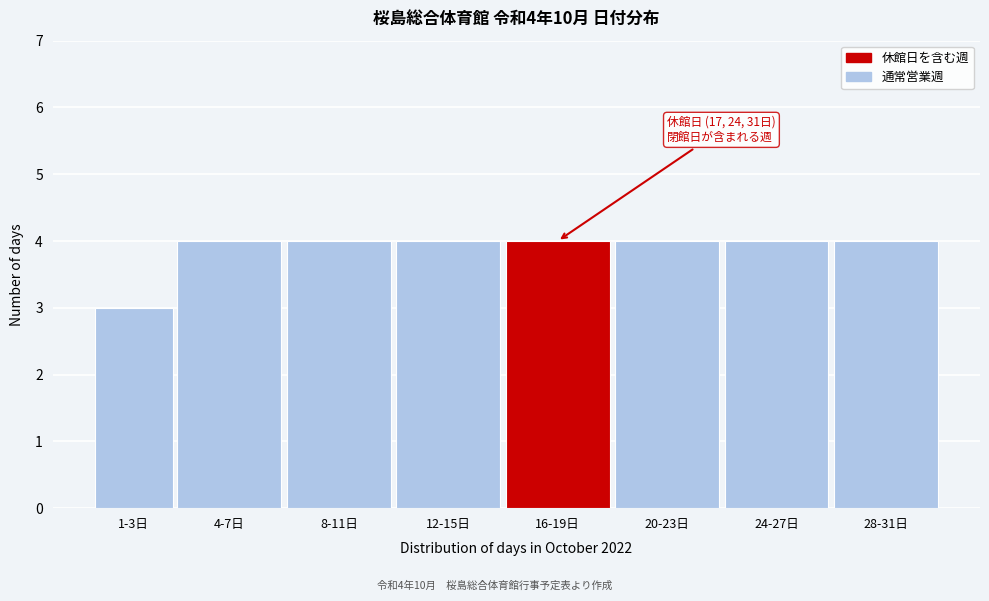

Reading left to right, extract all data points from this chart.

1-3日=3	4-7日=4	8-11日=4	12-15日=4	16-19日=4	20-23日=4	24-27日=4	28-31日=4